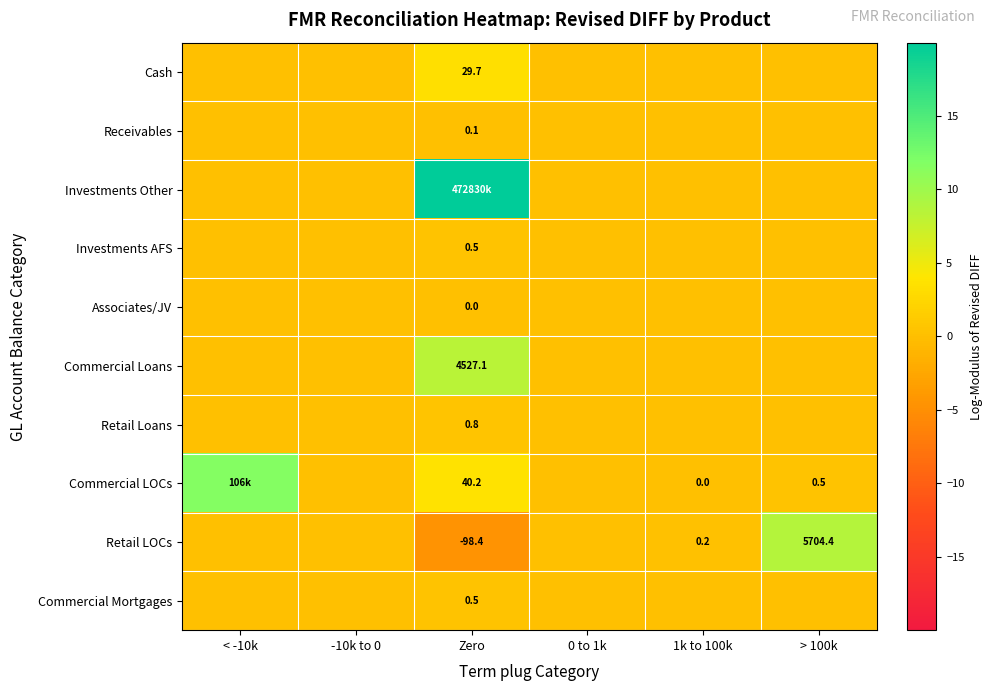

Which label corresponds to the smallest value in the chart?

Zero